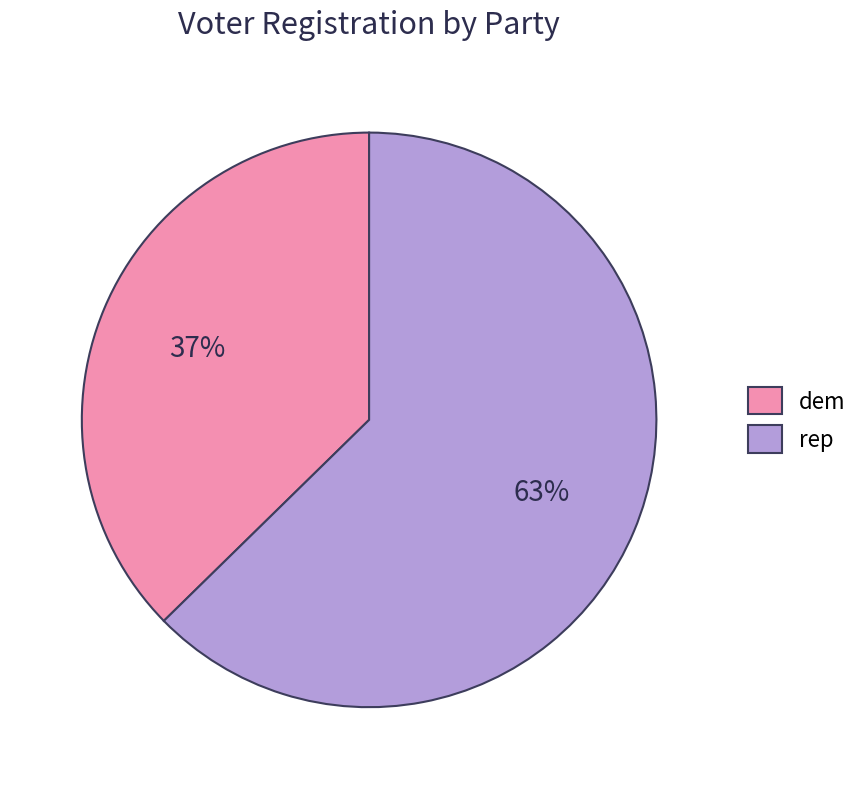

The rep slice represents 63% of the pie. True or false?

True